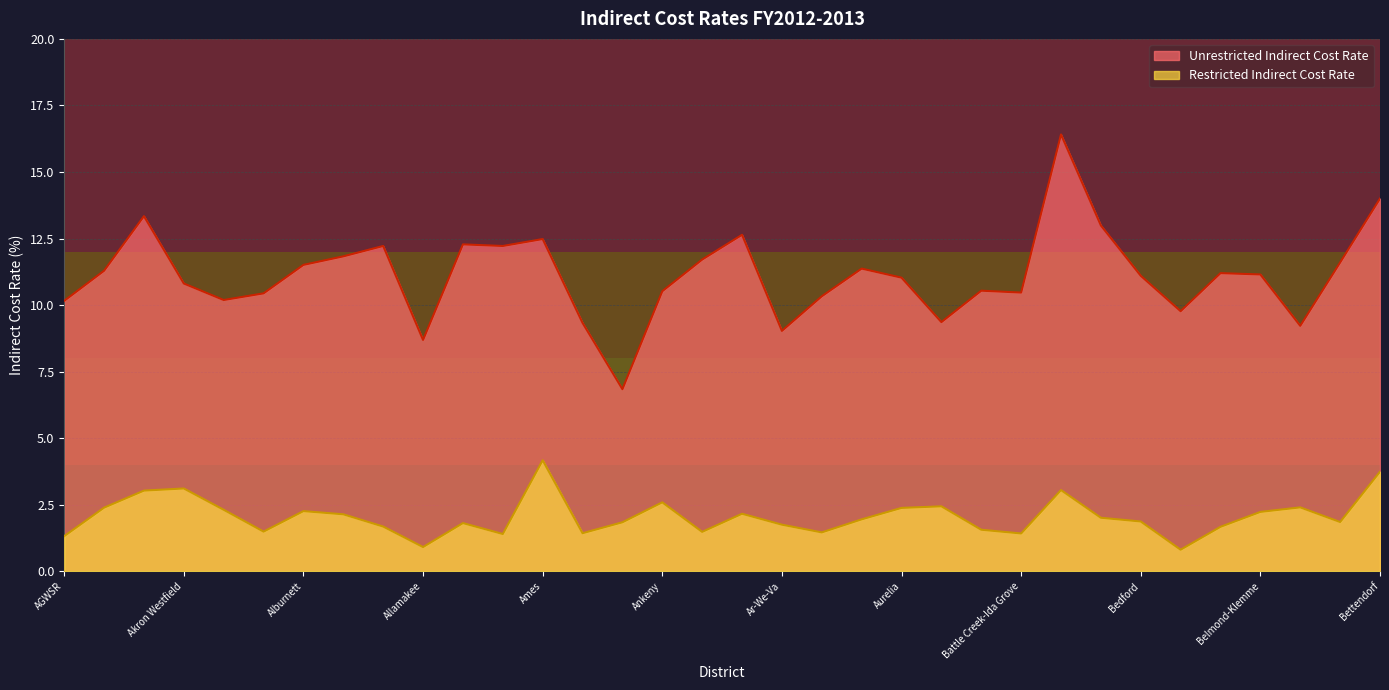

Count the number of categories in the chart.

34